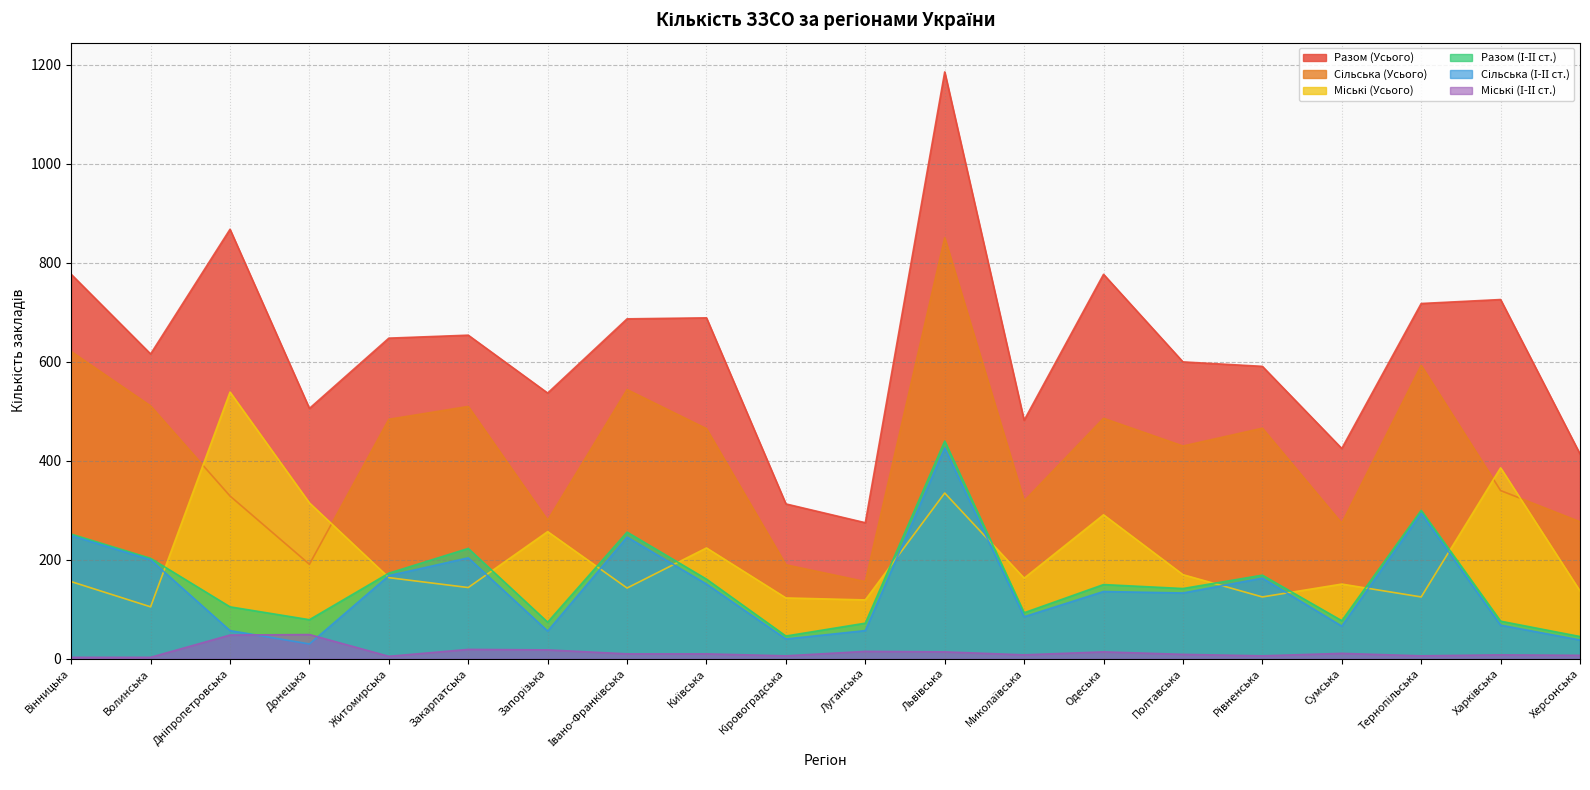

What is the average value of the Сільська (І-ІІ ст.) series?

143